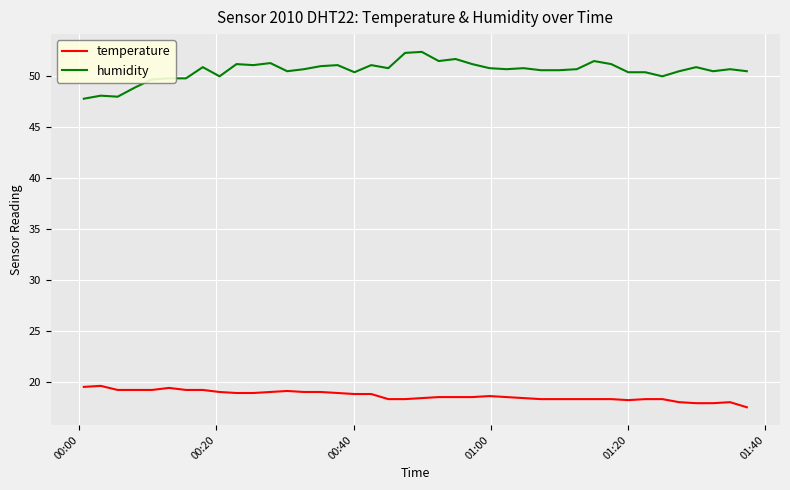

What is the sum of all temperature values?

745.5